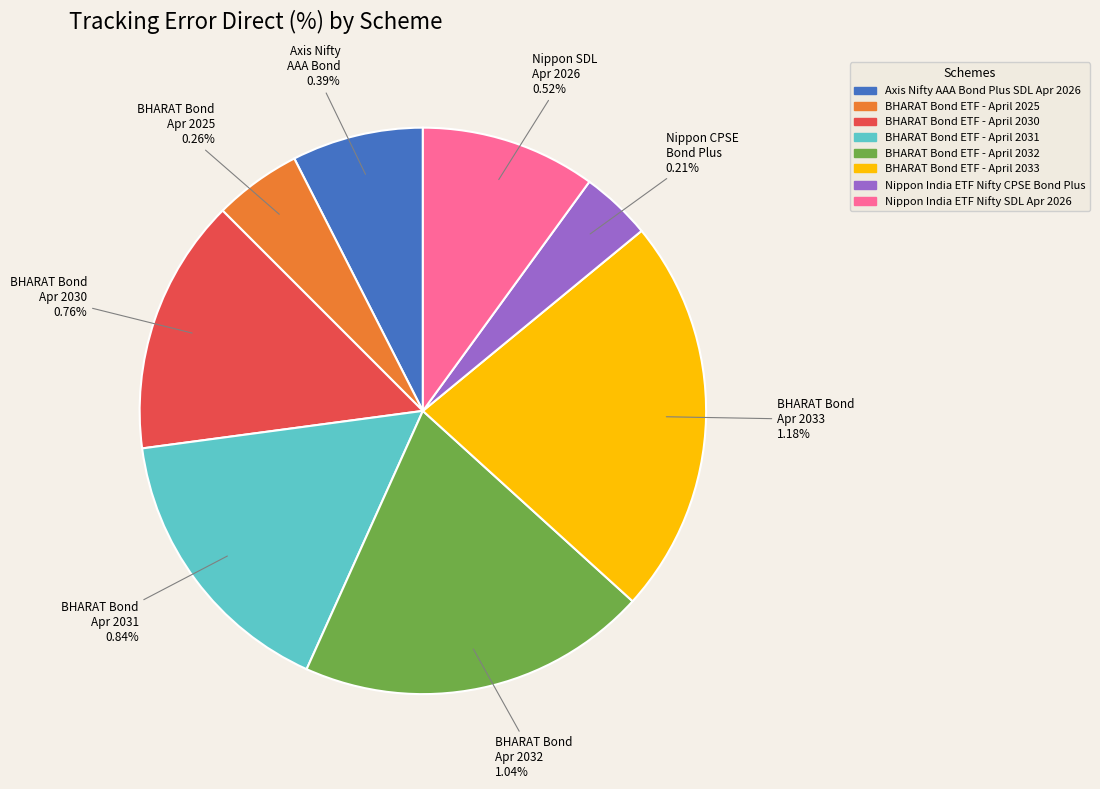

Is it true that BHARAT Bond ETF - April 2031 is 26% of the pie?

False